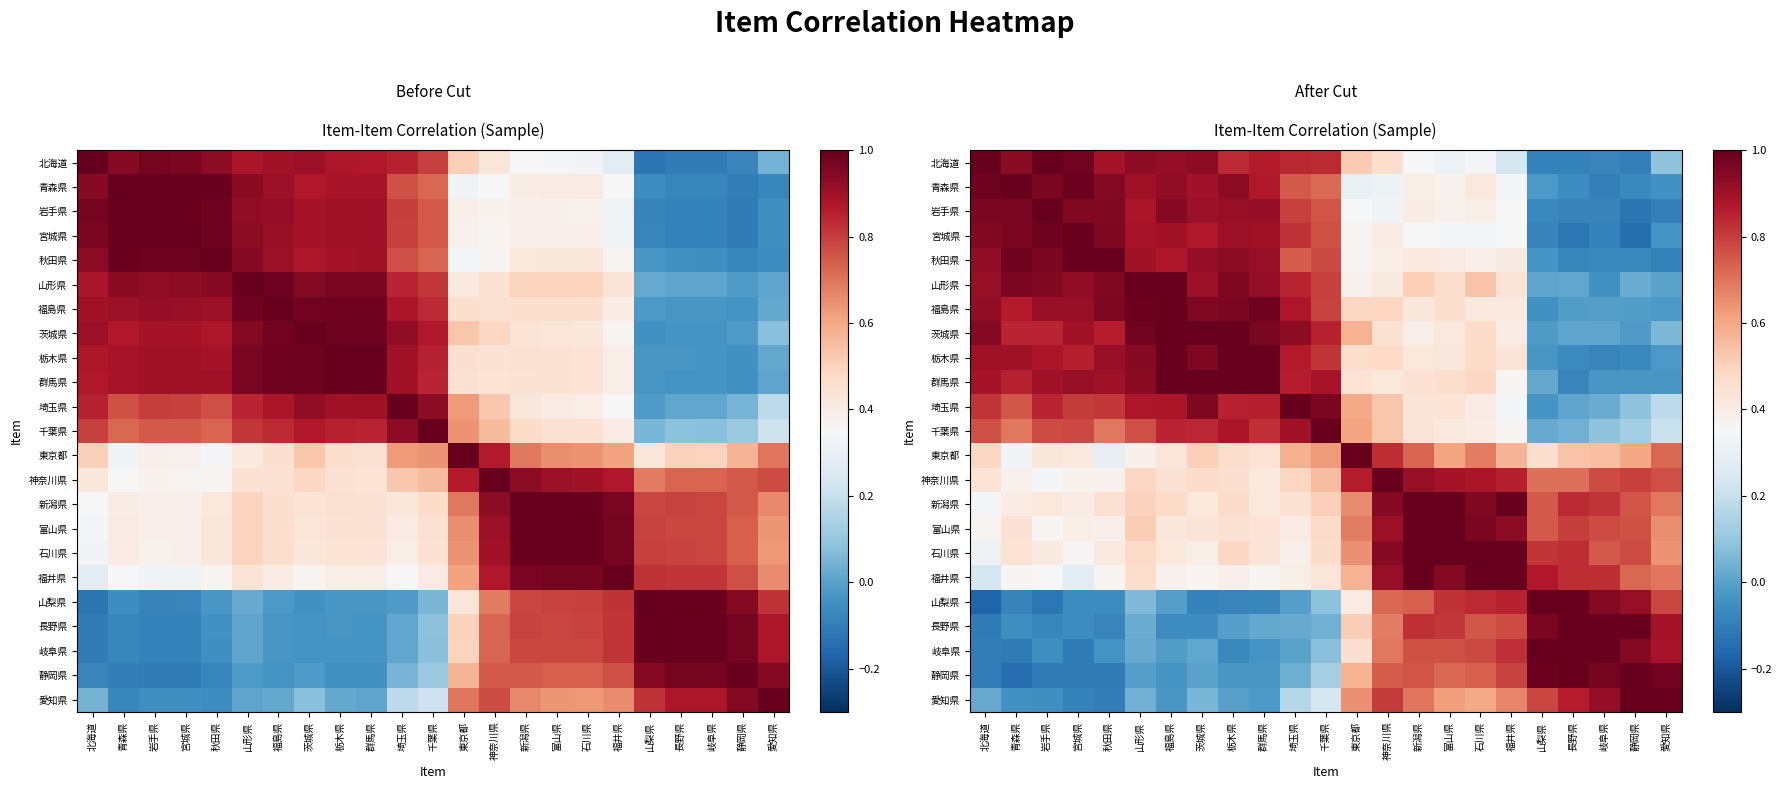

How many distinct data groups are displayed?

23